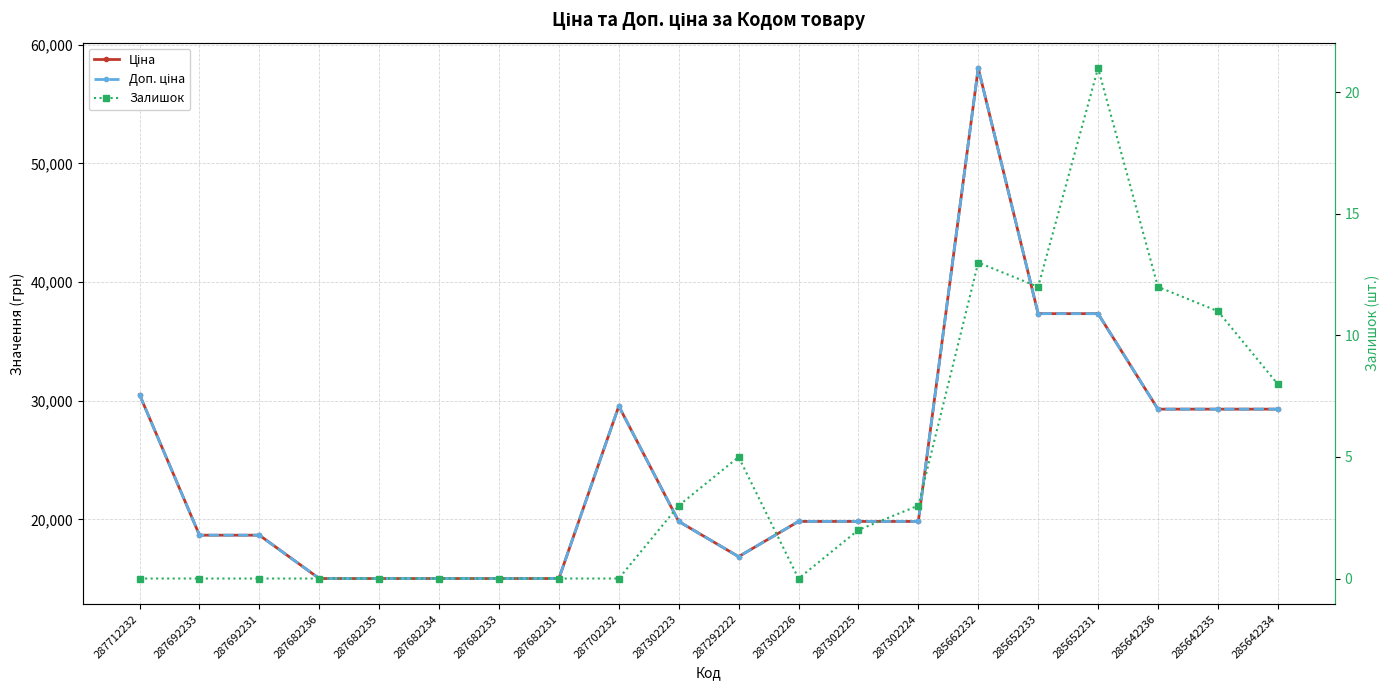

How many values in the Залишок series exceed 2?

9